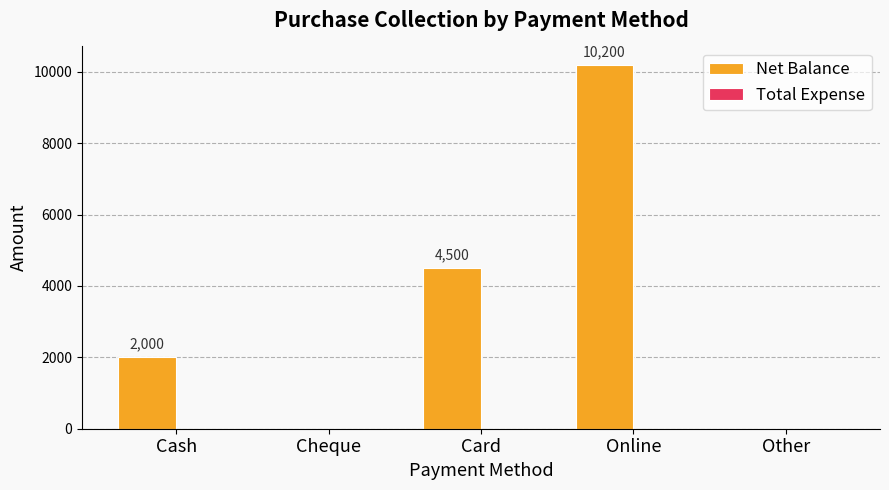

What is the change in value from Cash to Online?

+8200